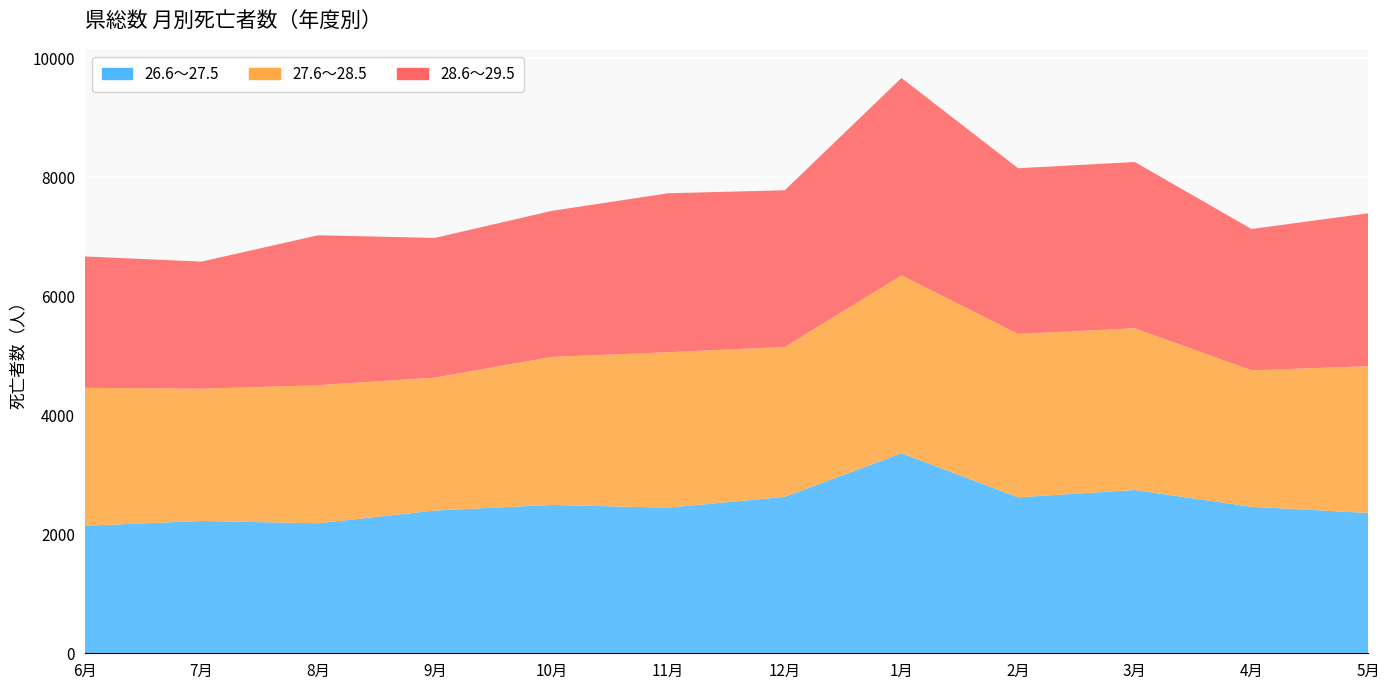

What is the difference between the 27.6～28.5 values at 9月 and 4月?

60